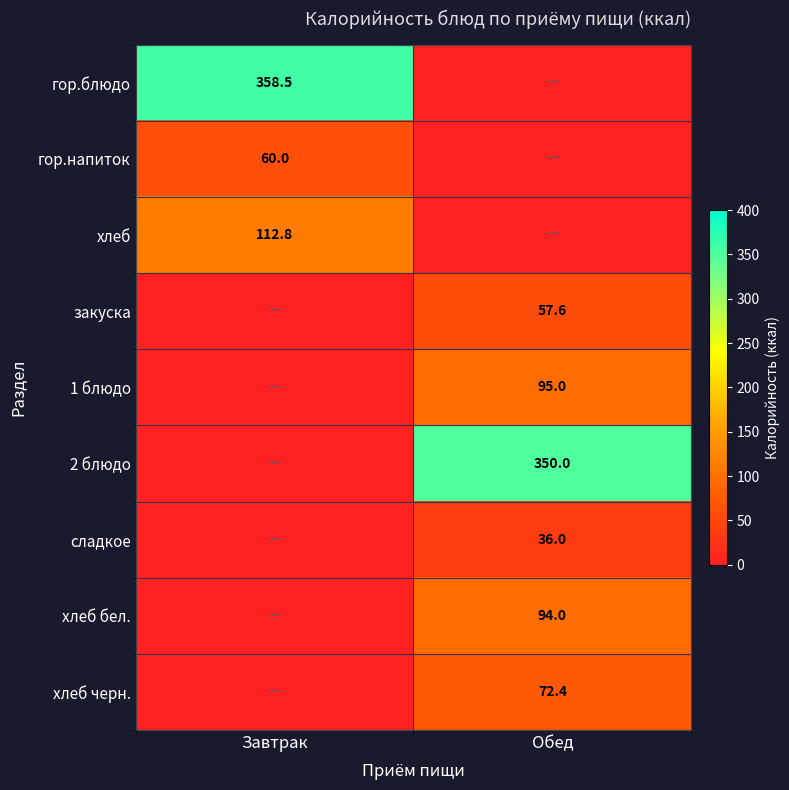

True or false: 1 блюдо has a value of 166.7 at Обед.

False